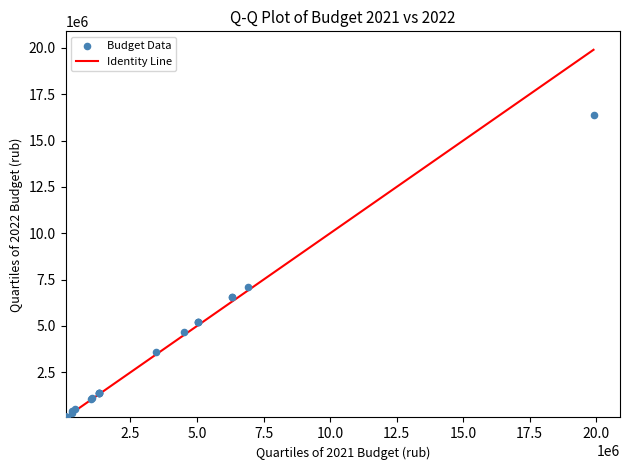

What Y value in the scatter plot is closest to 8226395?

7126887.0